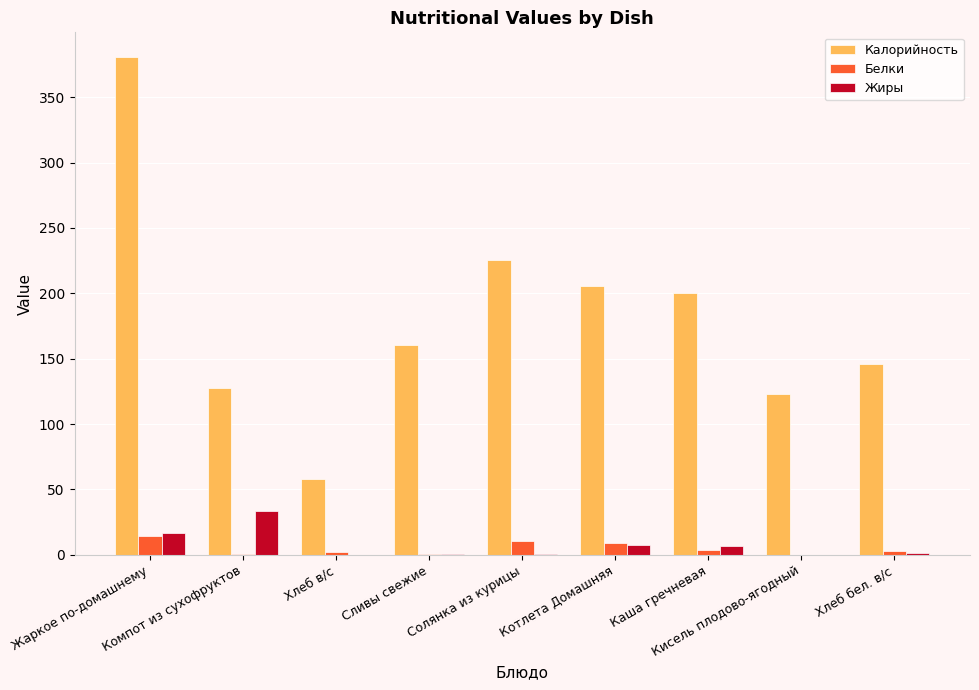

Is the value of Белки at Компот из сухофруктов greater than the value of Калорийность at Жаркое по-домашнему?

No